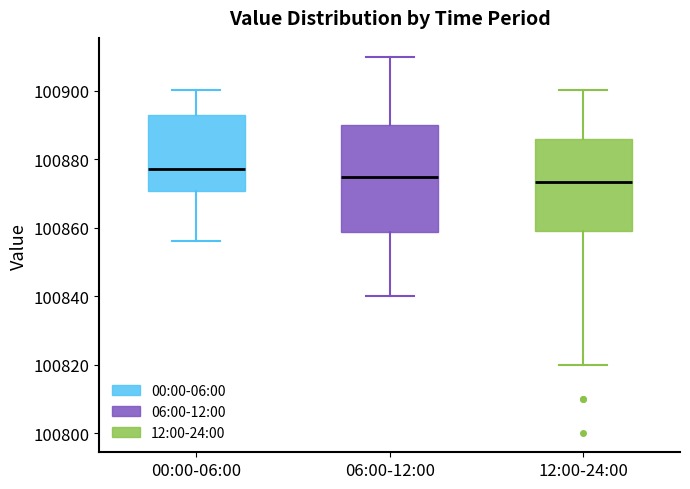

Which box's median line is the highest?

00:00-06:00